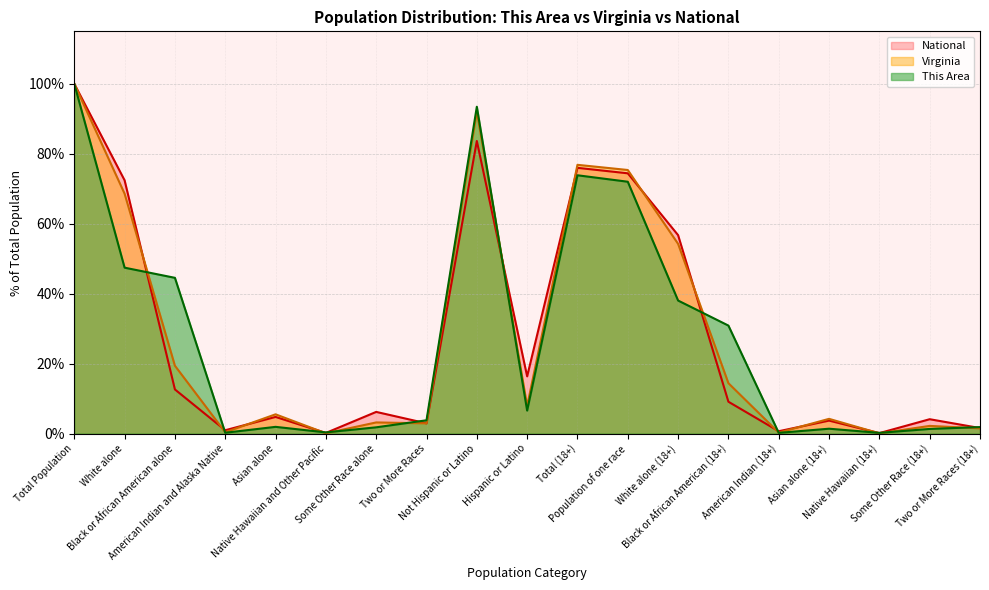

The value of Virginia at American Indian and Alaska Native is 0.4. True or false?

True